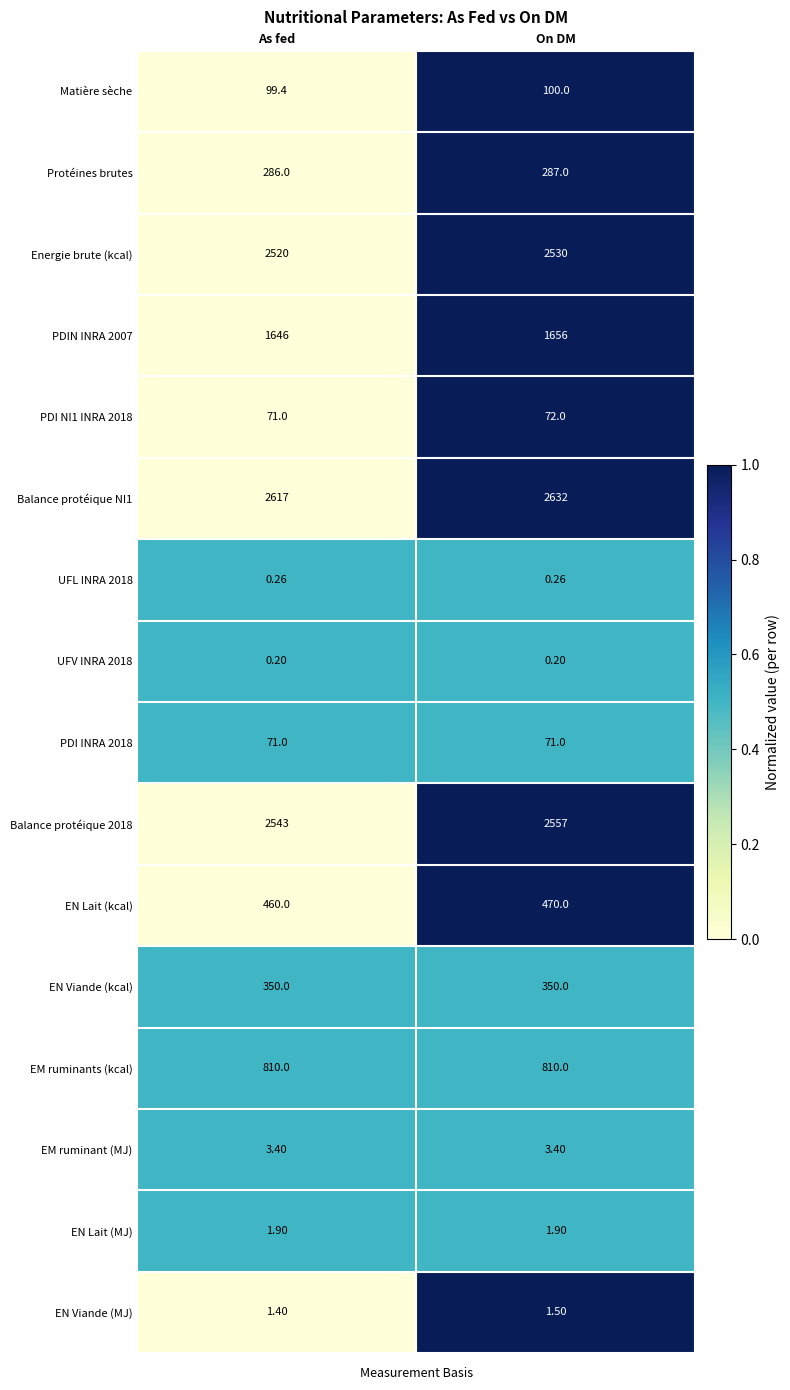

Where is Energie brute (kcal) nearest to the value 2525?

As fed